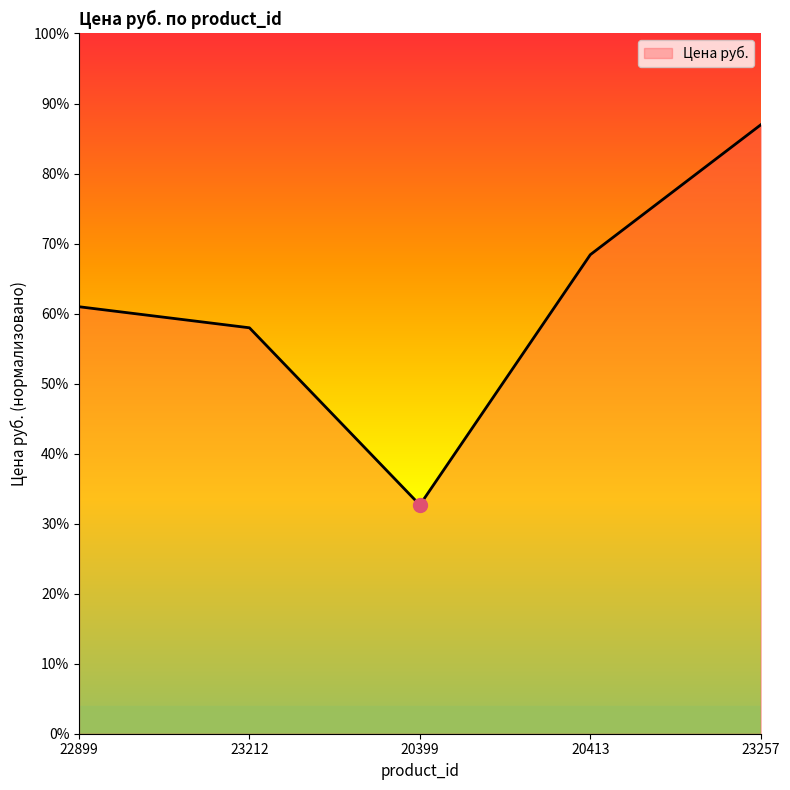

What position from the left is 23257?

5